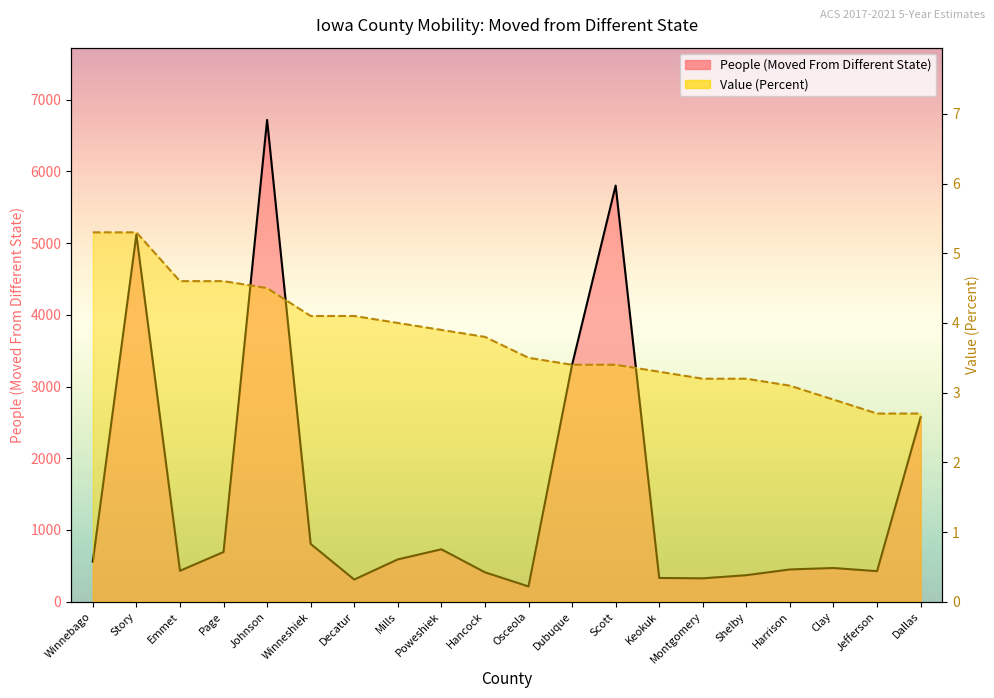

How many values in the Value (Percent) series are below 3?

3